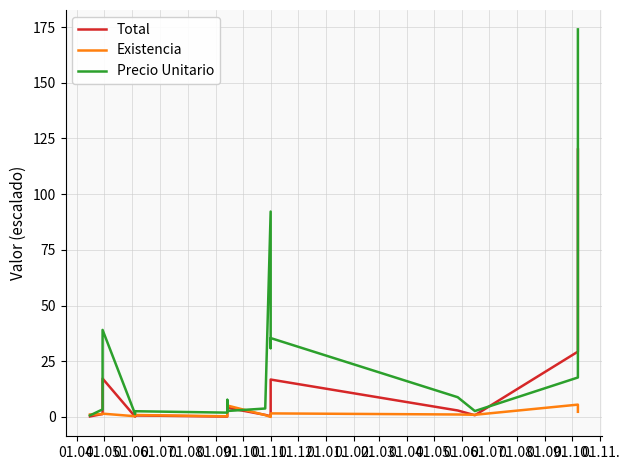

Read the Existencia value at 01.09..

1.0